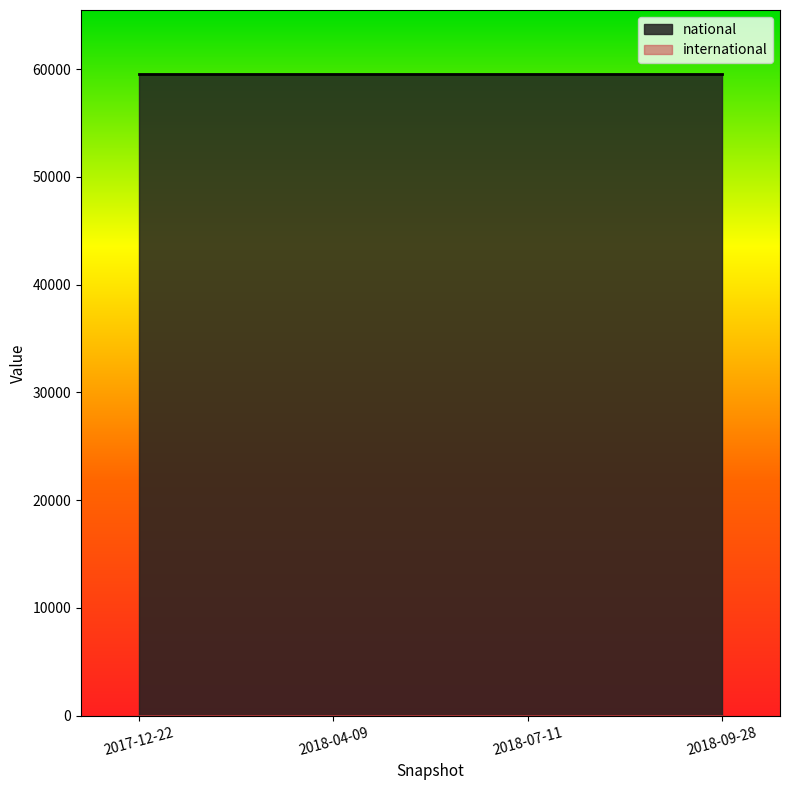

True or false: national has a value of 59530 at 2018-07-11.

True